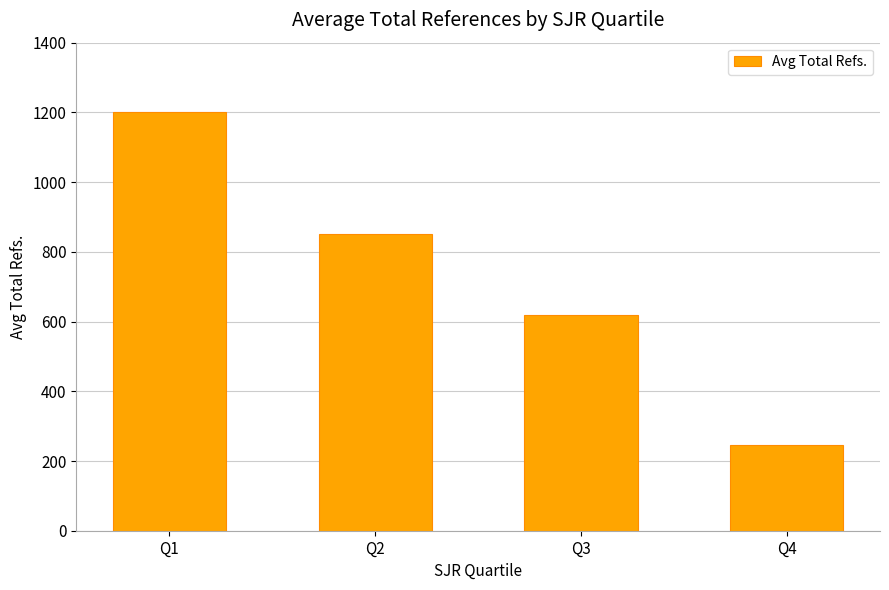

What is the greatest value displayed?

1200